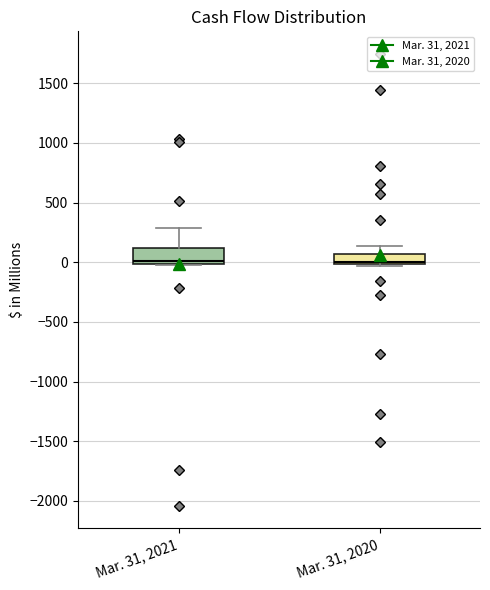

Reading left to right, read every box against the y-axis: the position of its median line, the range the box covers, and the ends of its whiskers. The values are not printed on the chart, so give them approximately, as read against the axis.

Mar. 31, 2021: median 0 (just above the box's lower edge), box 0 to 100, whiskers -50 to 300
Mar. 31, 2020: median 0 (just above the box's lower edge), box 0 to 50, whiskers -50 to 150